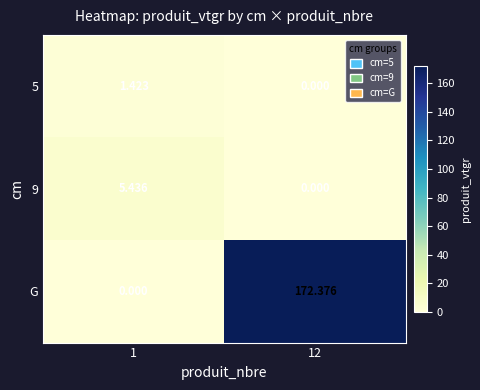

Which series has the largest total across all categories?

G